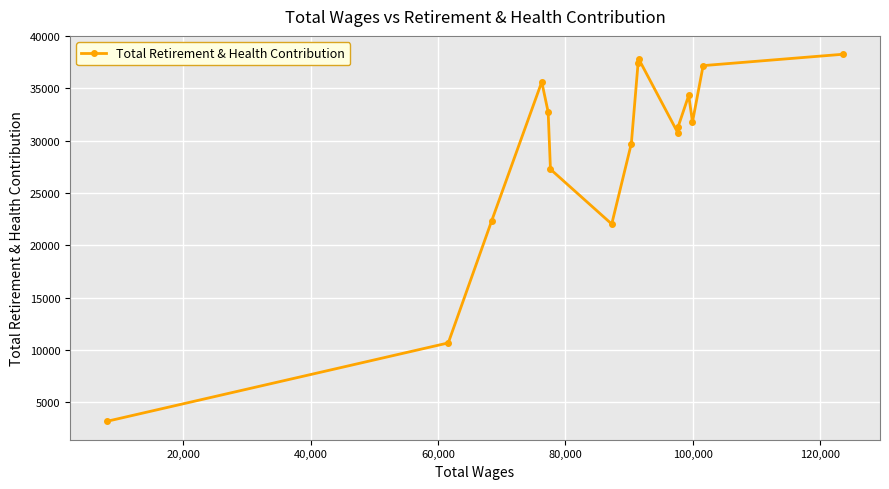

What is the average value?

28910